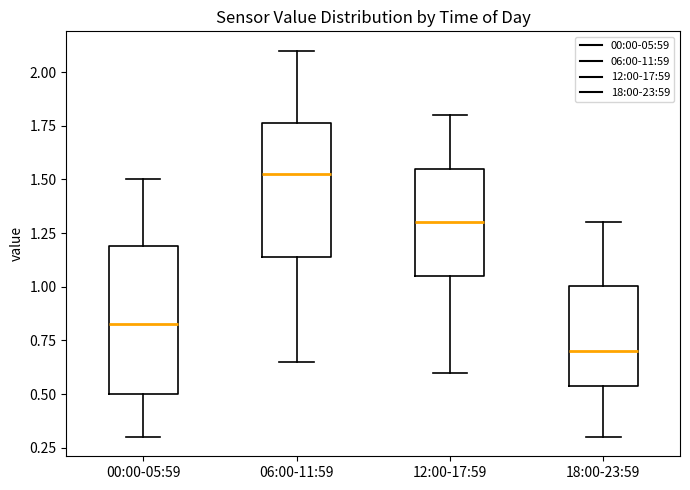

Which box has the highest median line?

06:00-11:59